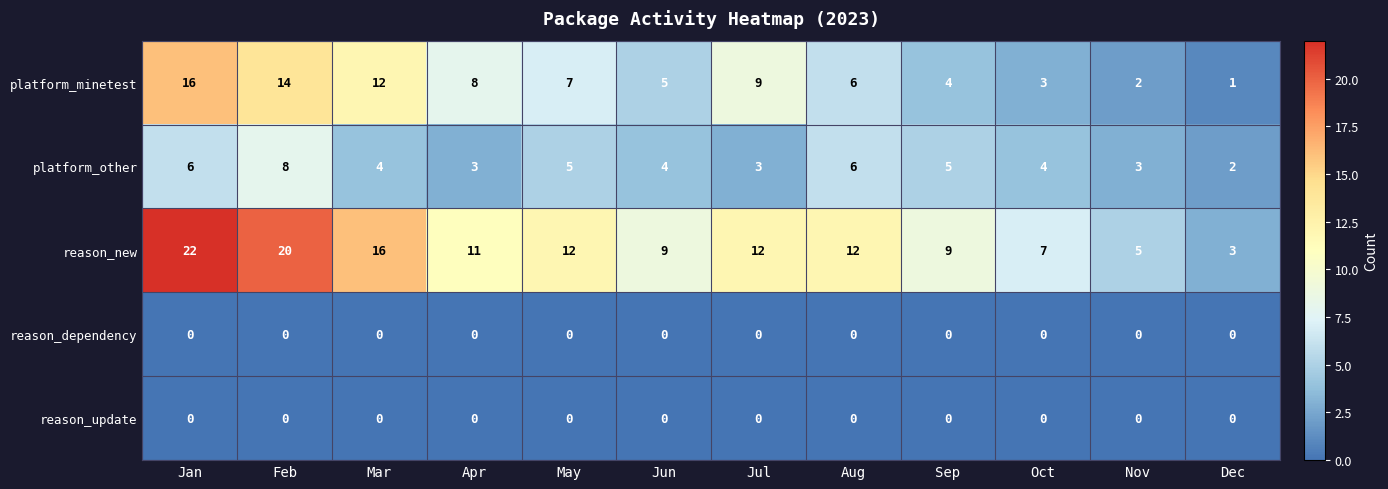

True or false: platform_minetest has a value of 9 at Jun.

False